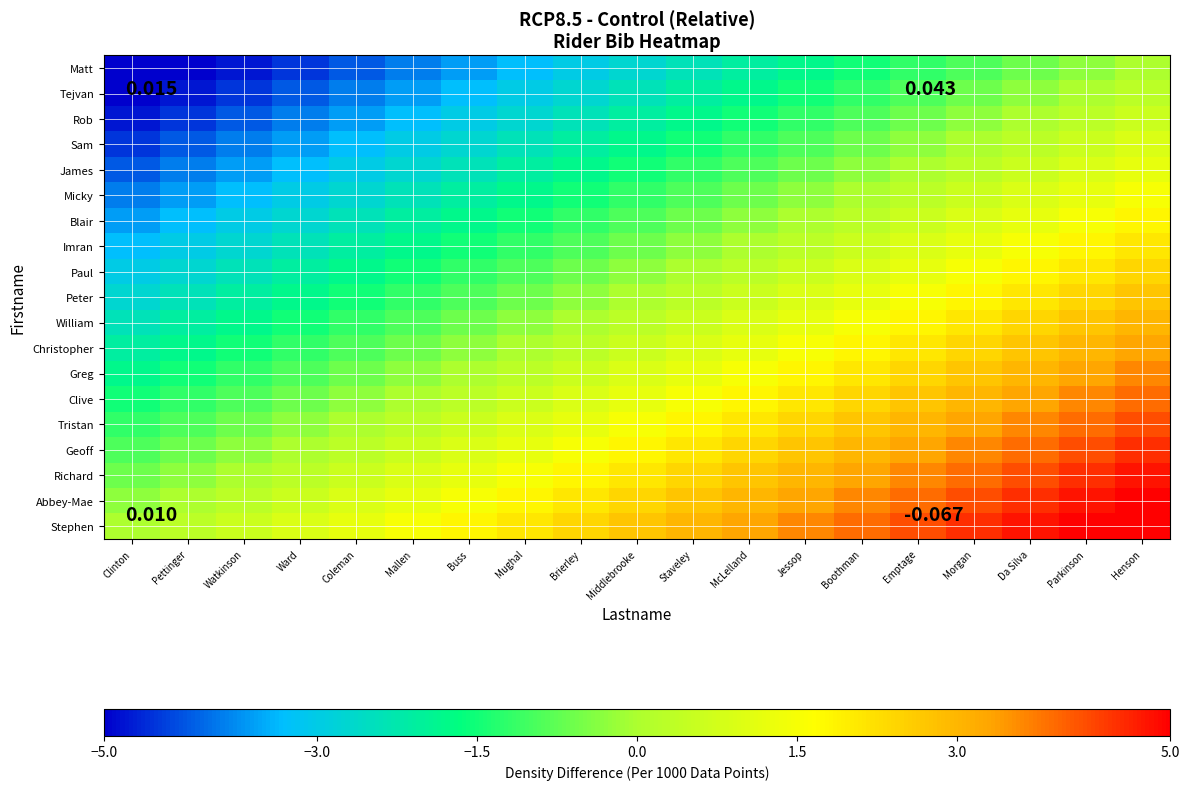

At Middlebrooke, list the series in order from smallest to largest.

Matt, Tejvan, Rob, Sam, James, Micky, Blair, Imran, Paul, Peter, William, Christopher, Greg, Clive, Tristan, Geoff, Richard, Abbey-Mae, Stephen